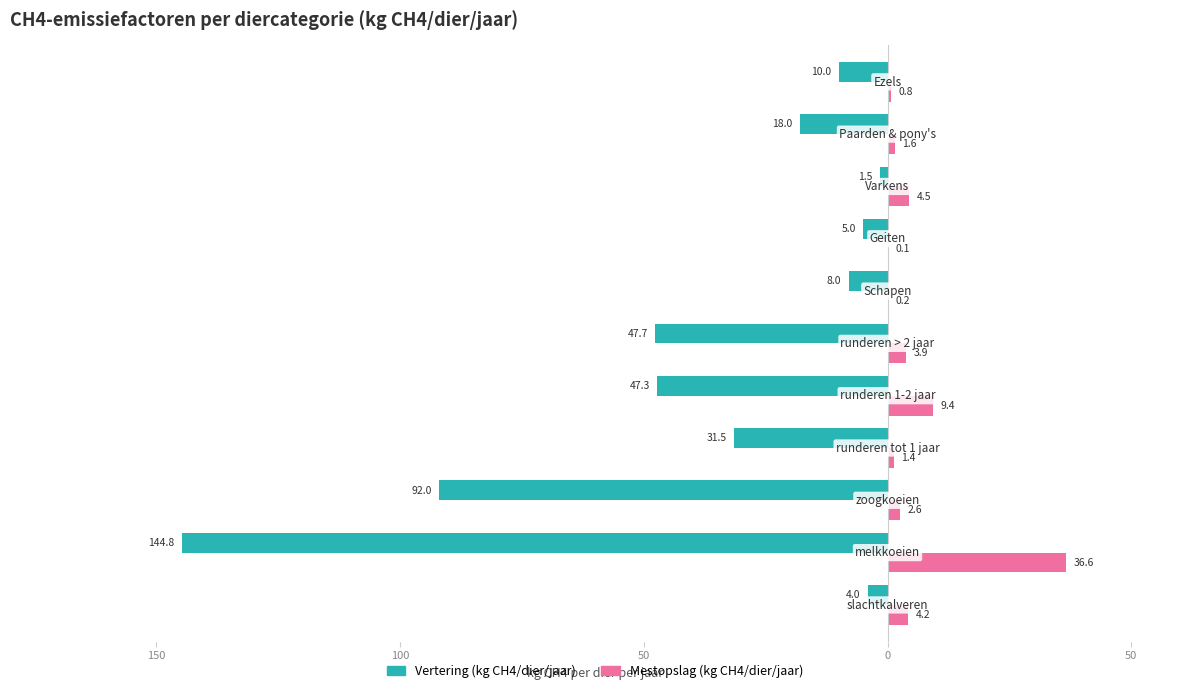

What are all the series names shown in the legend?

Vertering (kg CH4/dier/jaar), Mestopslag (kg CH4/dier/jaar)